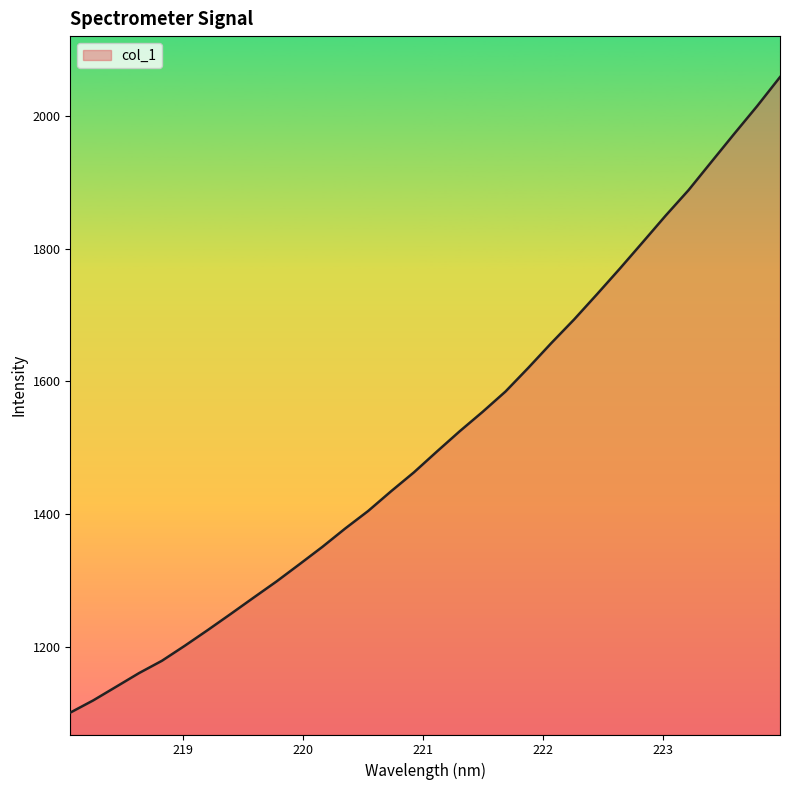

What is the difference between the maximum and minimum values?

958.0